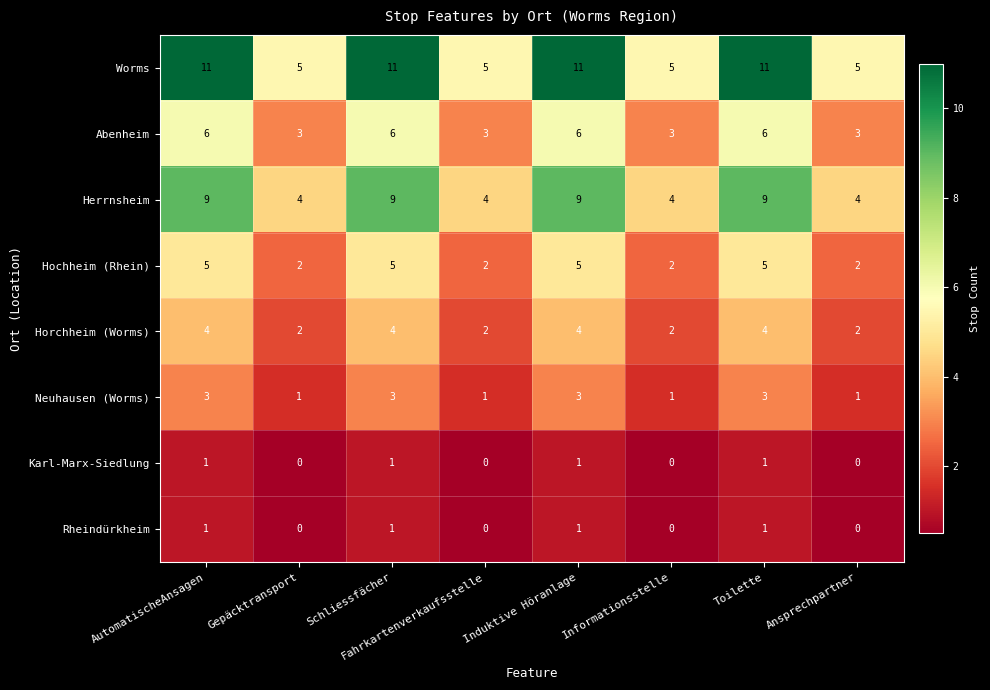

Which series has the largest total across all categories?

Worms